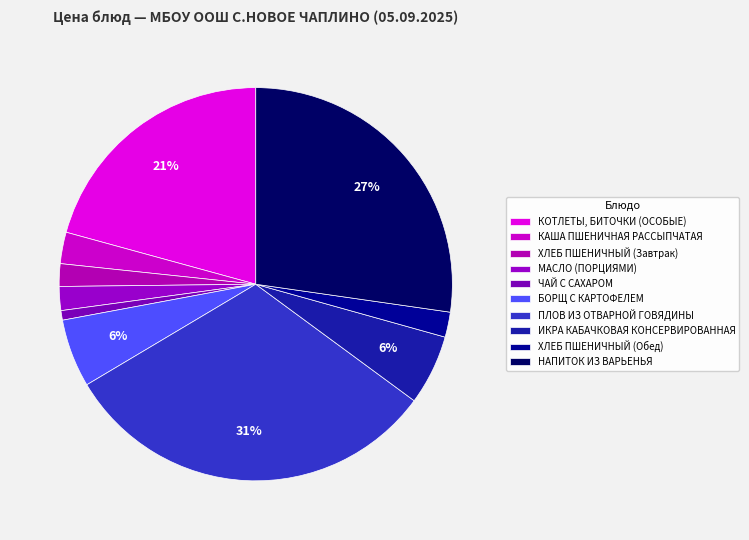

Is there any slice that represents more than half of the pie?

No